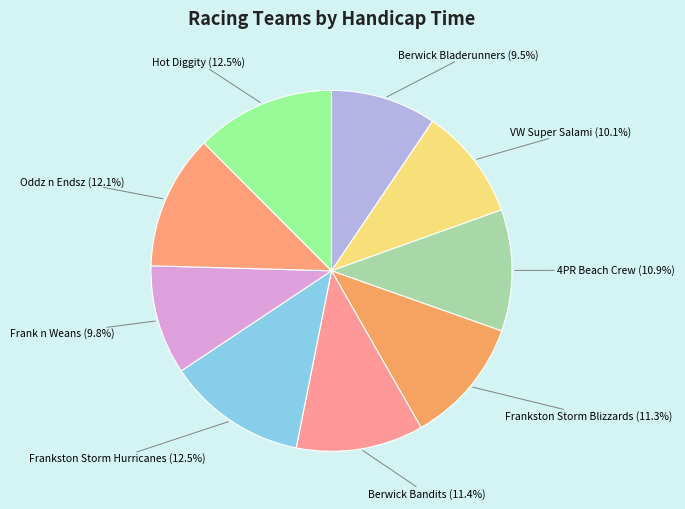

To the nearest percent, what is the combined percentage of Hot Diggity and Frankston Storm Blizzards?

24%